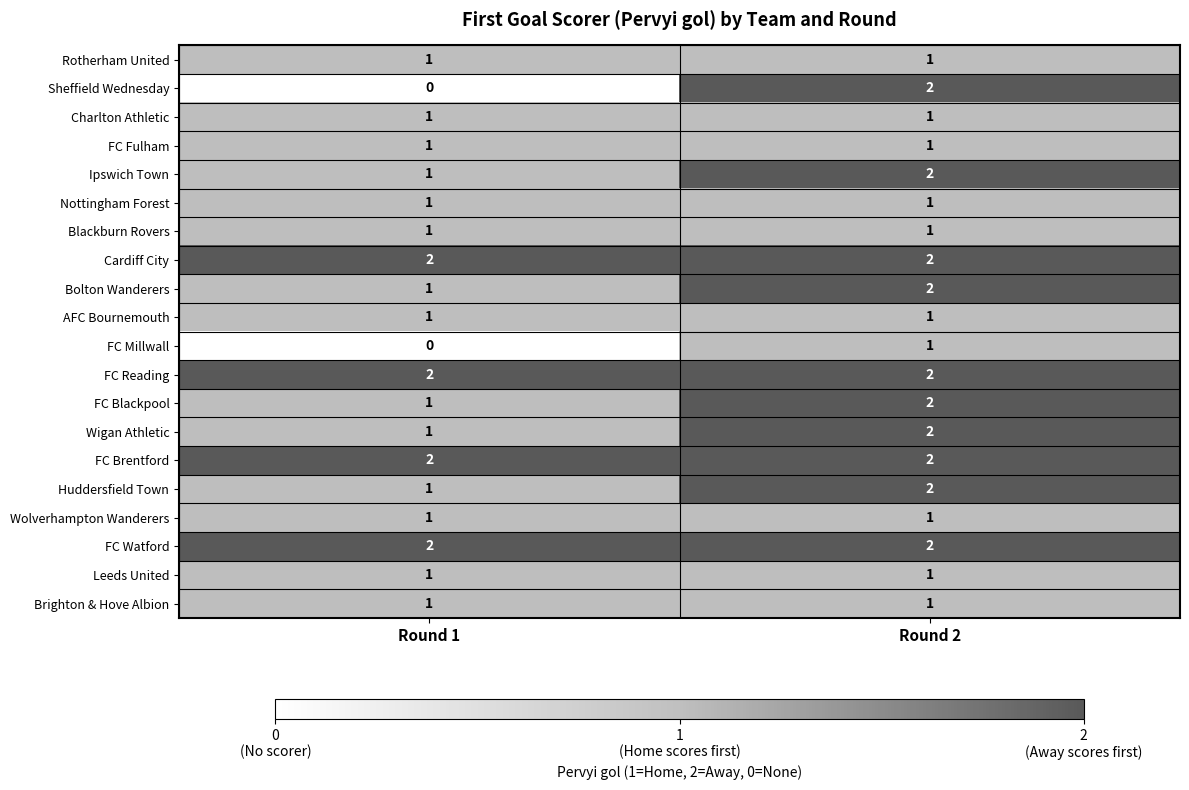

What is the total value across all series at Round 2?

30